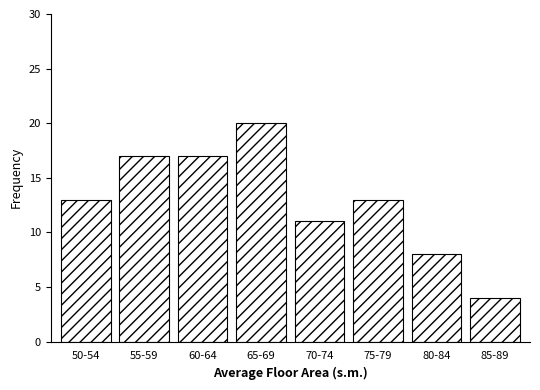

Reading right to left, list all the values displayed in this chart.

4	8	13	11	20	17	17	13